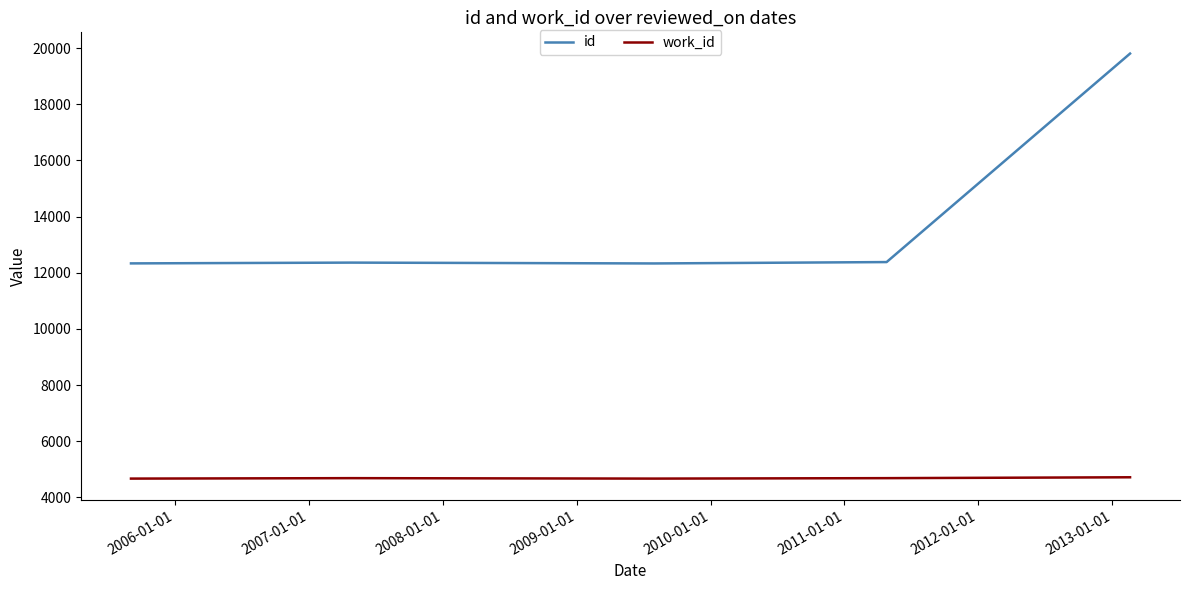

What is the average value of the work_id series?

4687